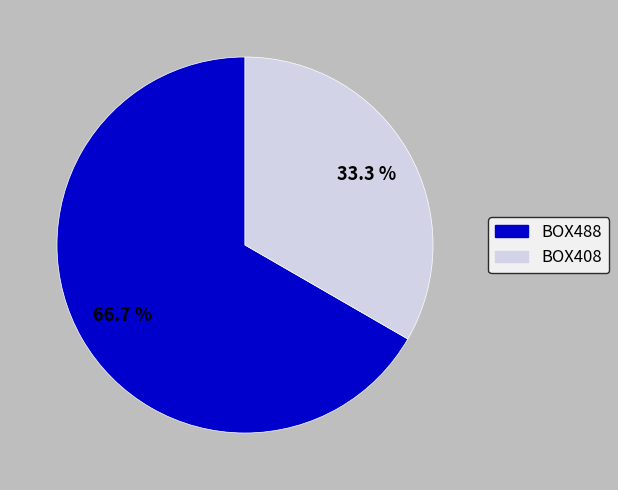

To the nearest percent, what is the average slice percentage?

50%